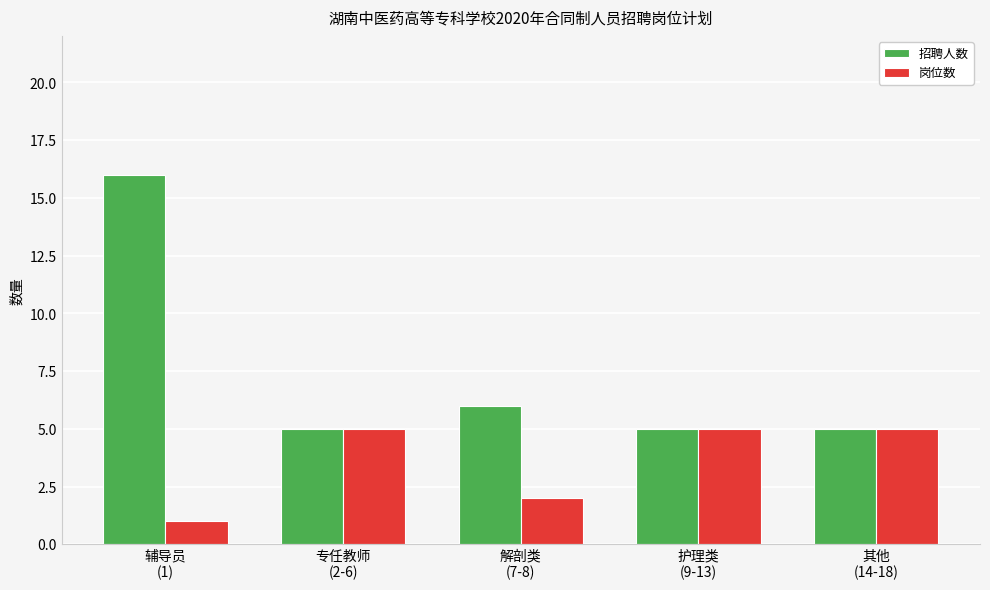

Count the 岗位数 values in the range 2 to 5.

4